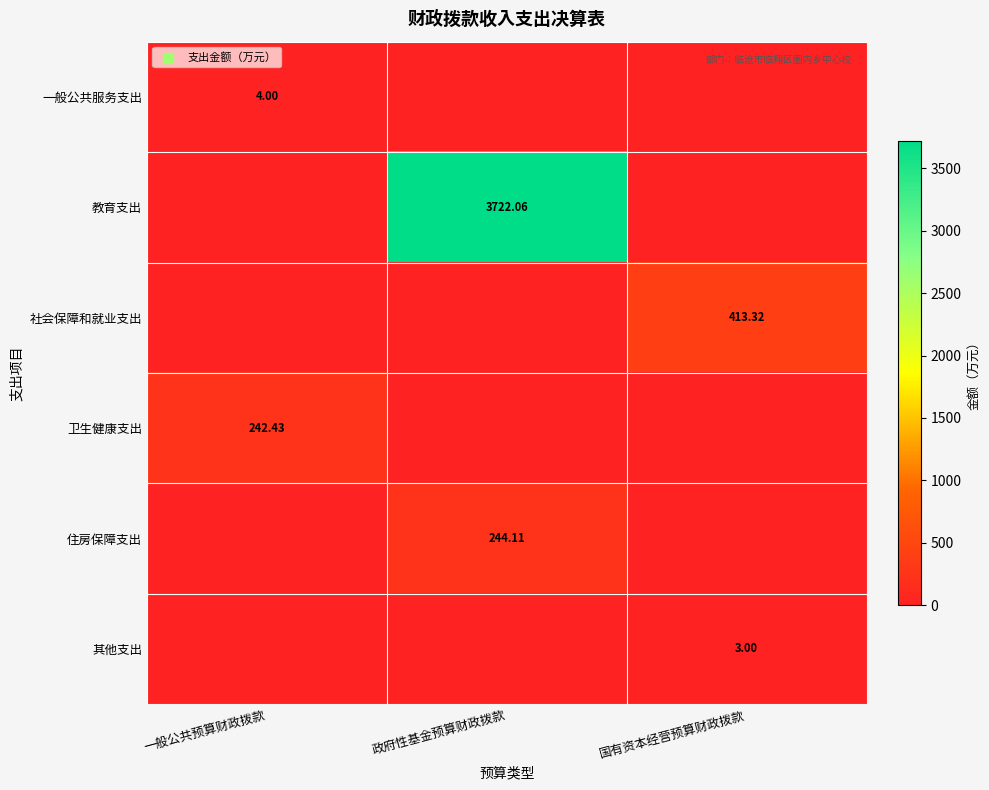

Which series has the widest spread of values?

教育支出